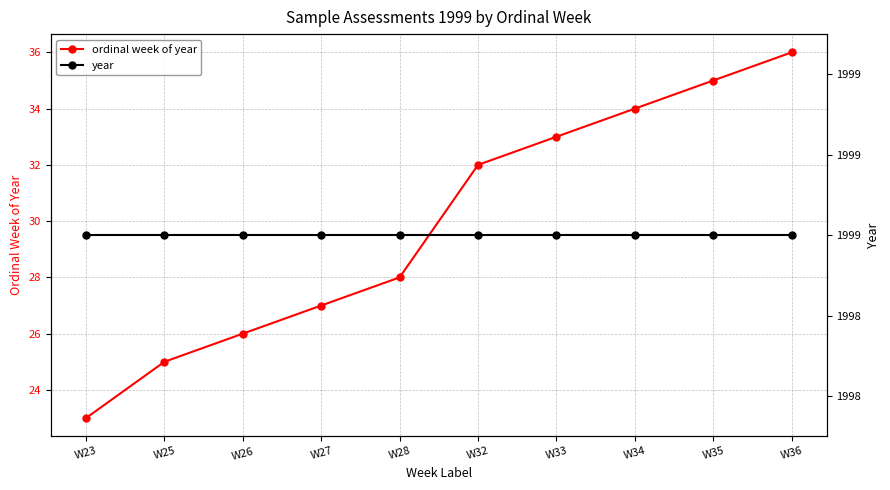

Which series has the largest range (max minus min)?

ordinal week of year